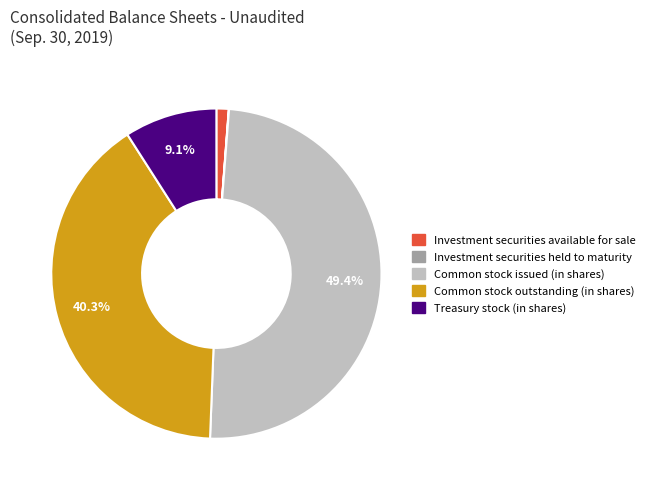

Is it true that Treasury stock (in shares) is 9% of the pie?

True